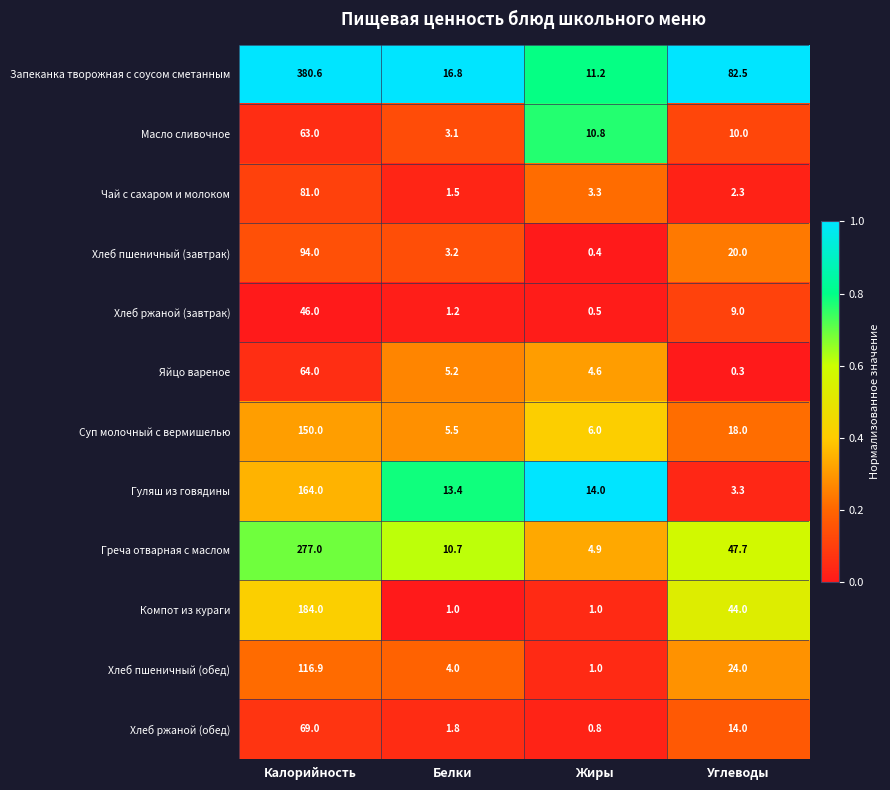

List the series in order of their peak value, lowest first.

Хлеб ржаной (завтрак), Масло сливочное, Яйцо вареное, Хлеб ржаной (обед), Чай с сахаром и молоком, Хлеб пшеничный (завтрак), Хлеб пшеничный (обед), Суп молочный с вермишелью, Гуляш из говядины, Компот из кураги, Греча отварная с маслом, Запеканка творожная с соусом сметанным